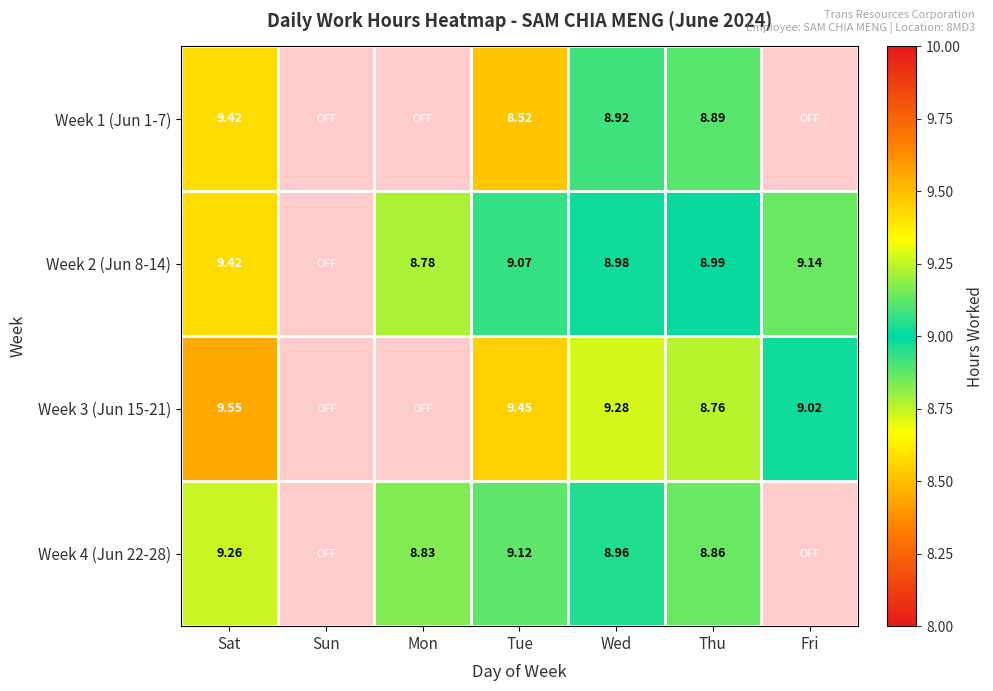

How many data points does each series have?

7